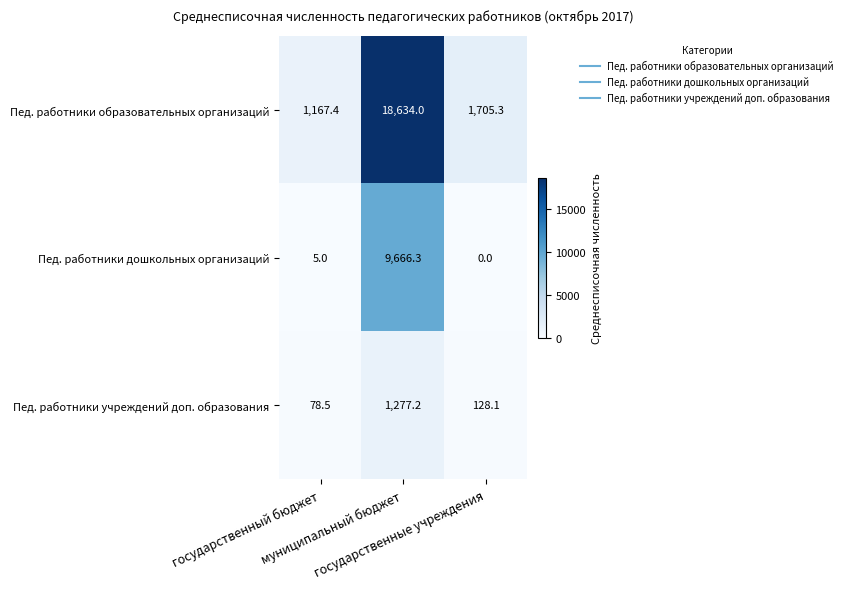

Which series has the largest range (max minus min)?

Пед. работники образовательных организаций